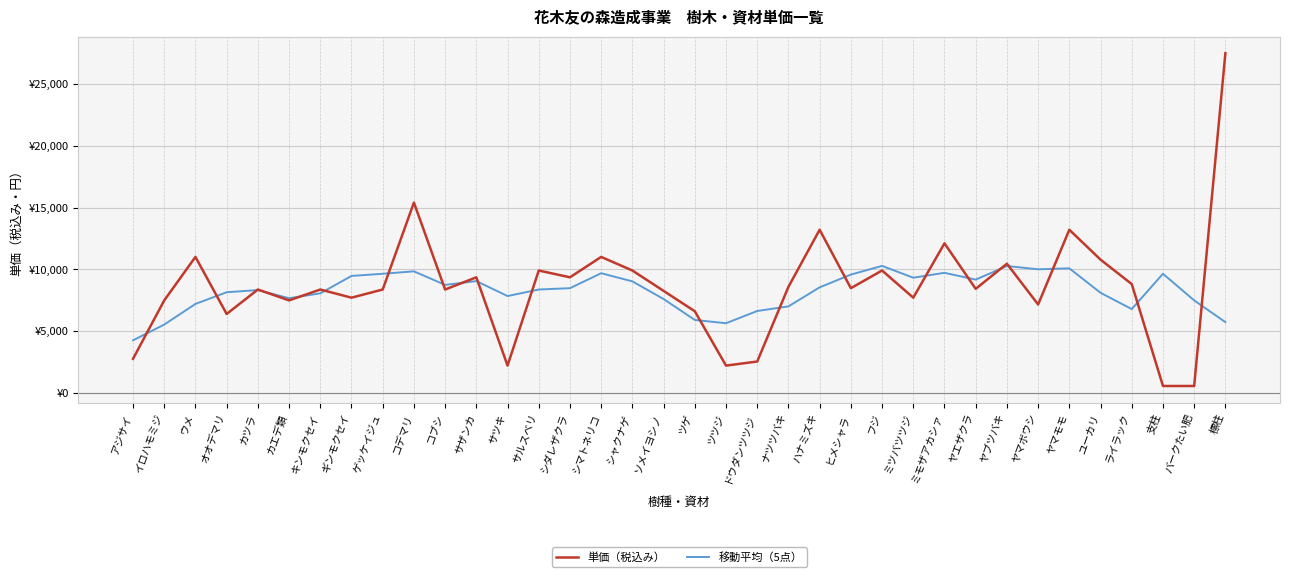

Is the value of 単価（税込み） at 標柱 greater than the value of 移動平均（5点） at ヒメシャラ?

Yes